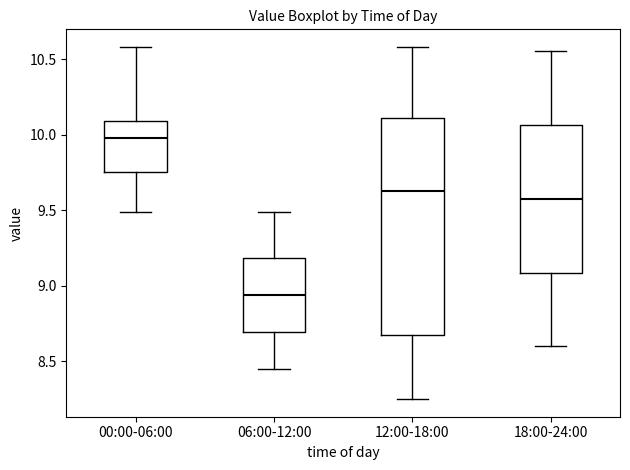

Which box is the tallest, from its lower edge to its upper edge?

12:00-18:00